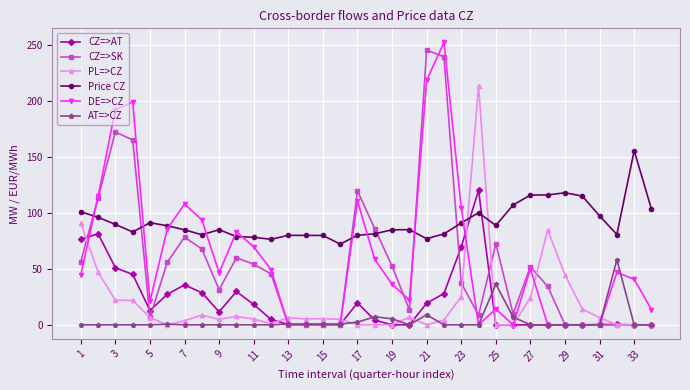

What is the greatest value displayed?

252.4